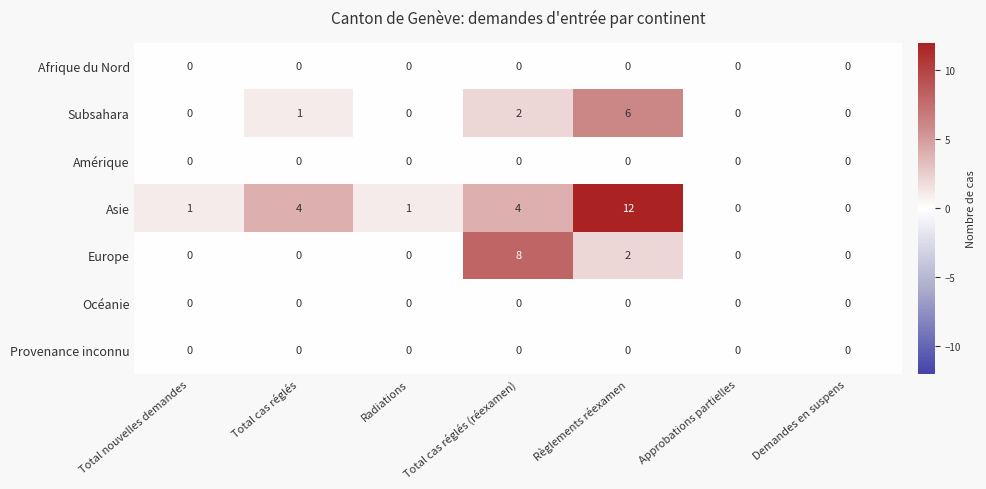

At which category does the chart reach its peak across all series?

Règlements réexamen